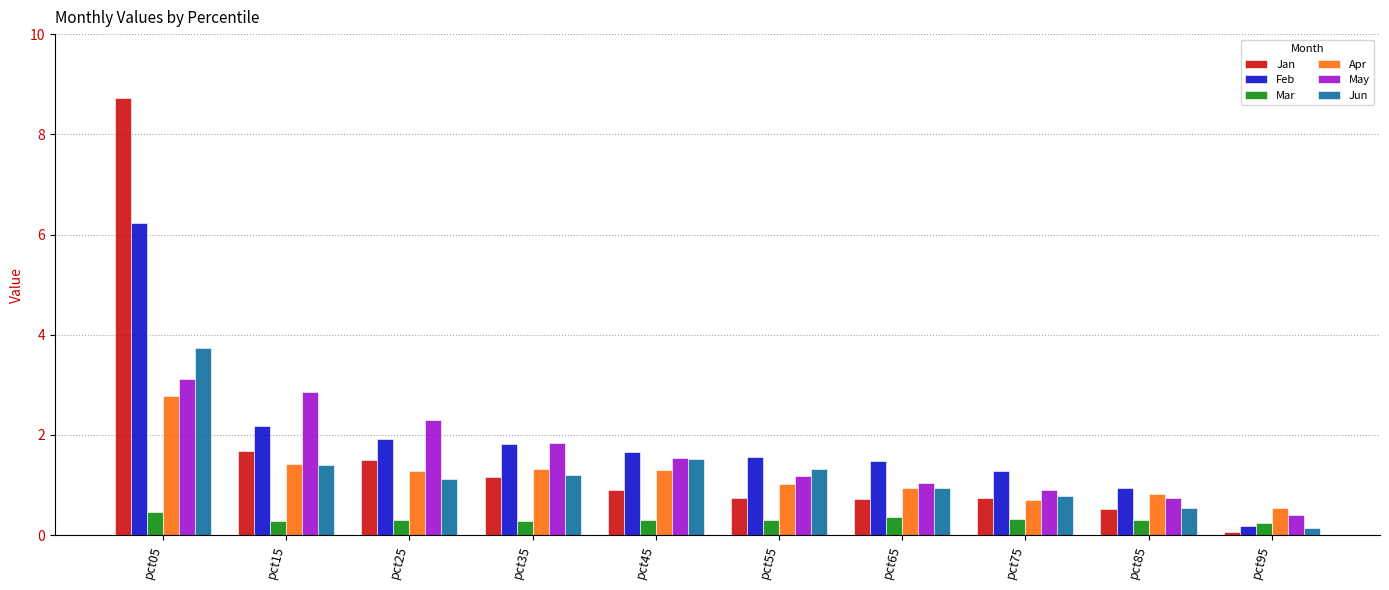

How many groups of bars are there?

10